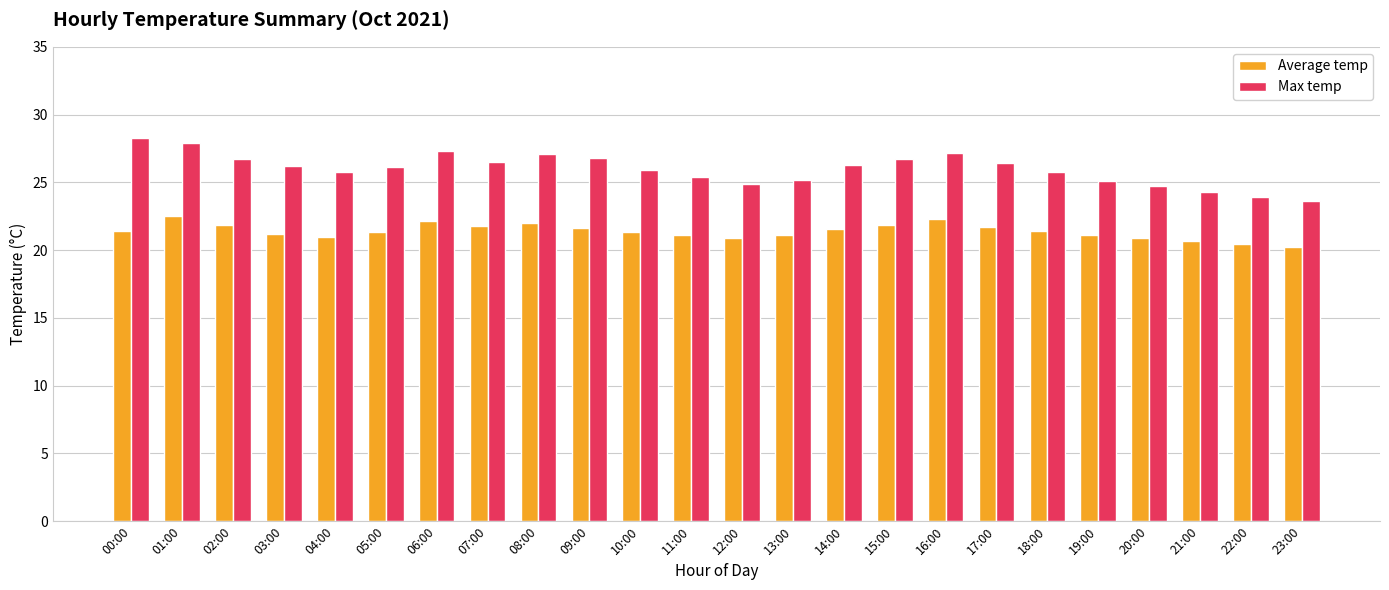

True or false: Max temp has a value of 43.5 at 05:00.

False